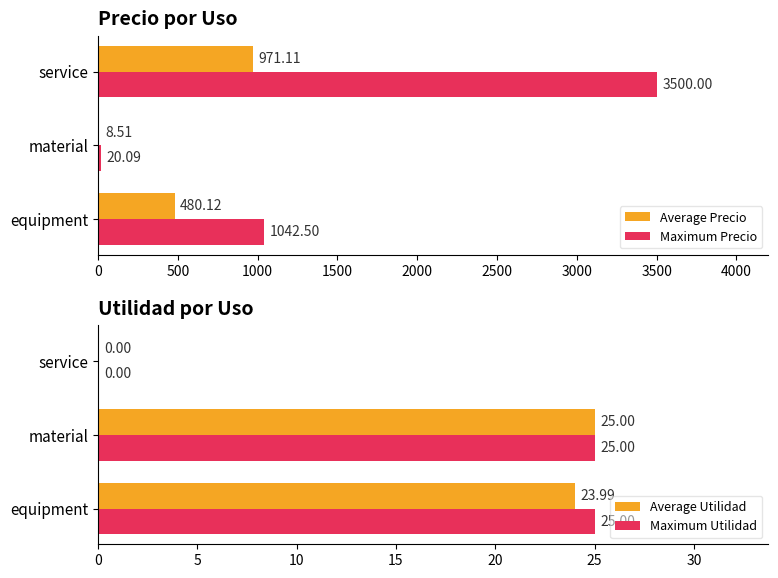

Reading left to right, transcribe all the data shown in this chart.

Average Precio: 480.1	8.5	971.1
Maximum Precio: 1042.5	20.1	3500.0
Average Utilidad: 24.0	25.0	0.0
Maximum Utilidad: 25.0	25.0	0.0